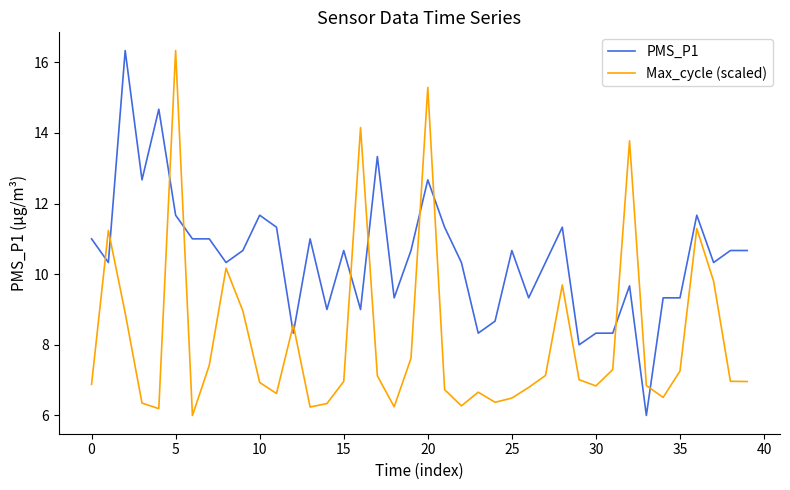

What is the difference between the maximum and minimum values in the PMS_P1 series?

10.3